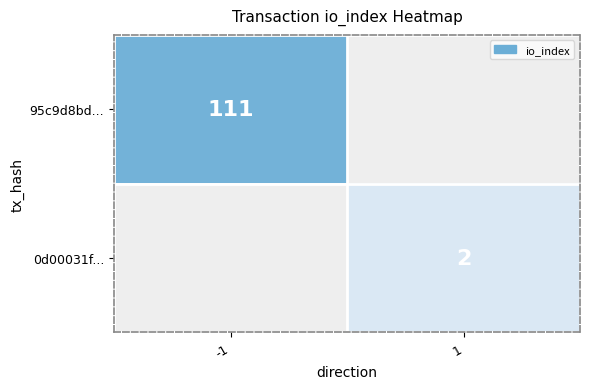

True or false: 95c9d8bd... has a value of 172.1 at -1.

False